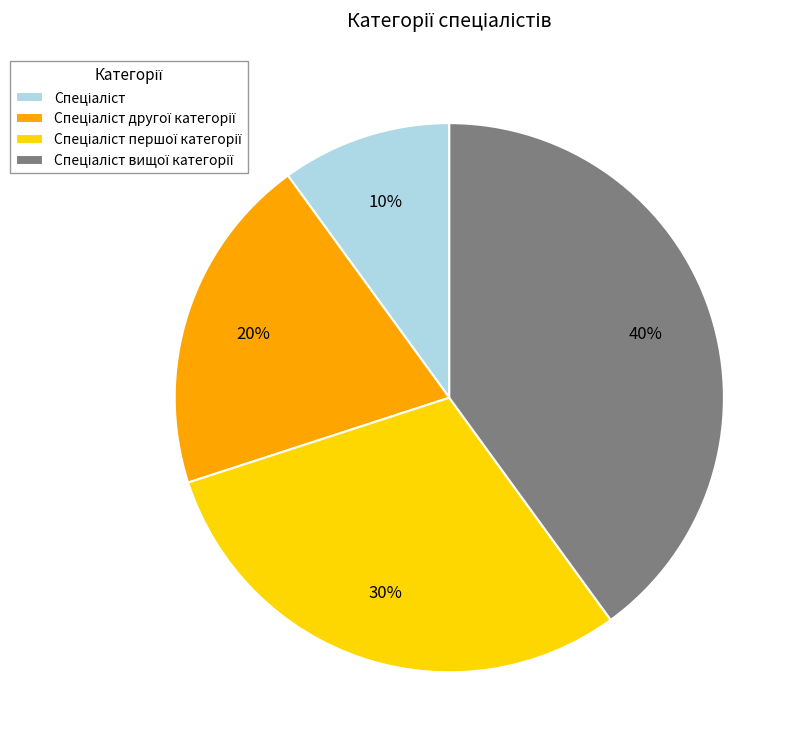

Is there a majority slice in this chart?

No